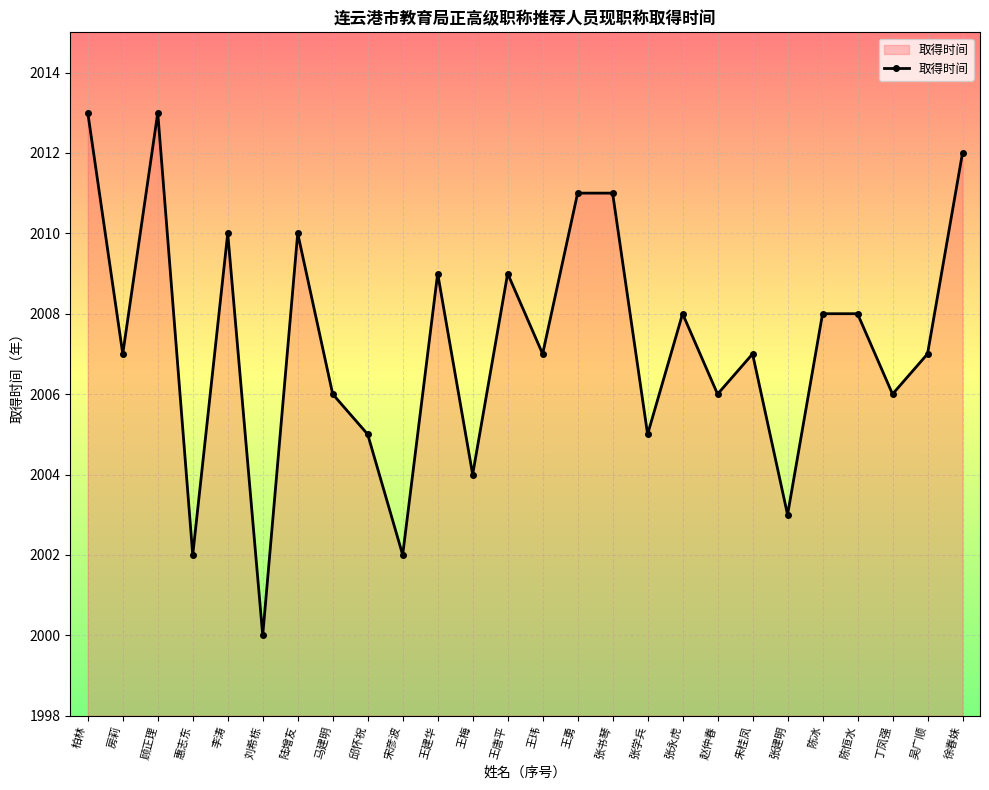

The chart shows a value of 2005 at 张学兵. True or false?

True